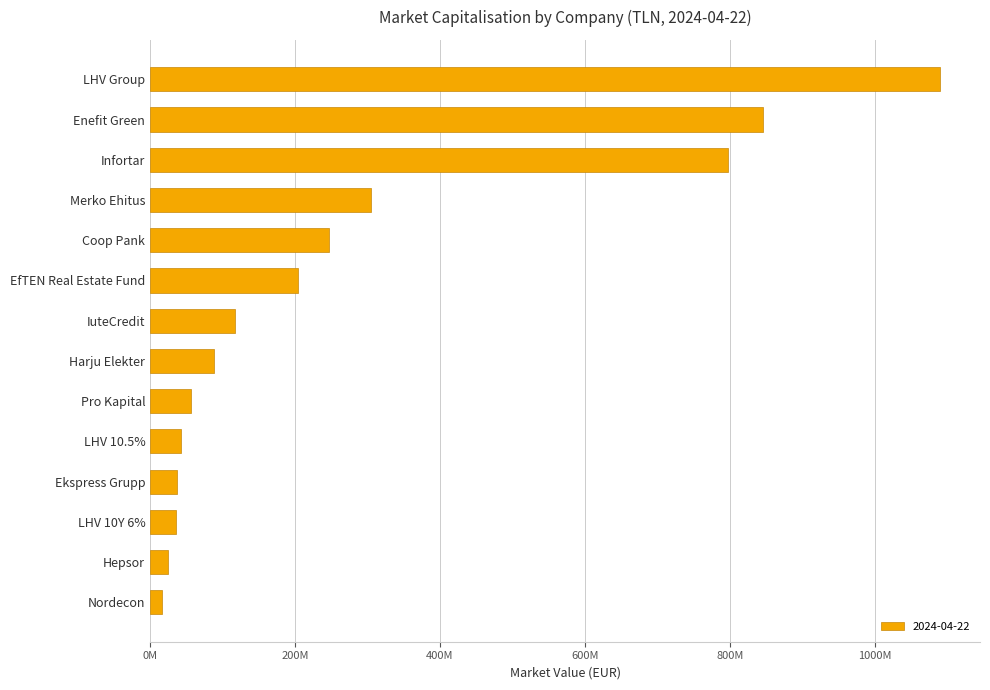

Are the bars horizontal?

Yes